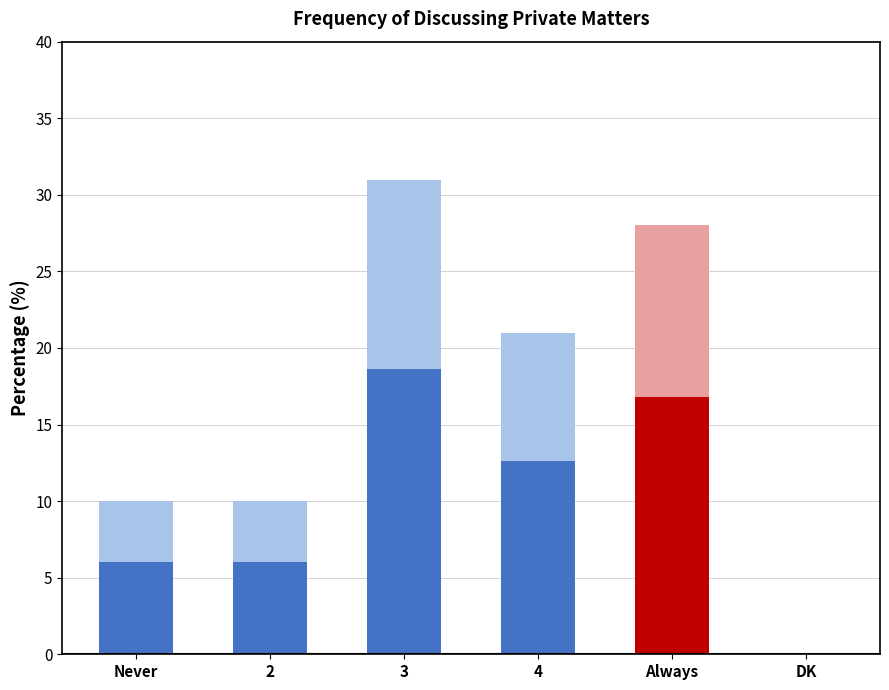

Count the number of categories in the chart.

6